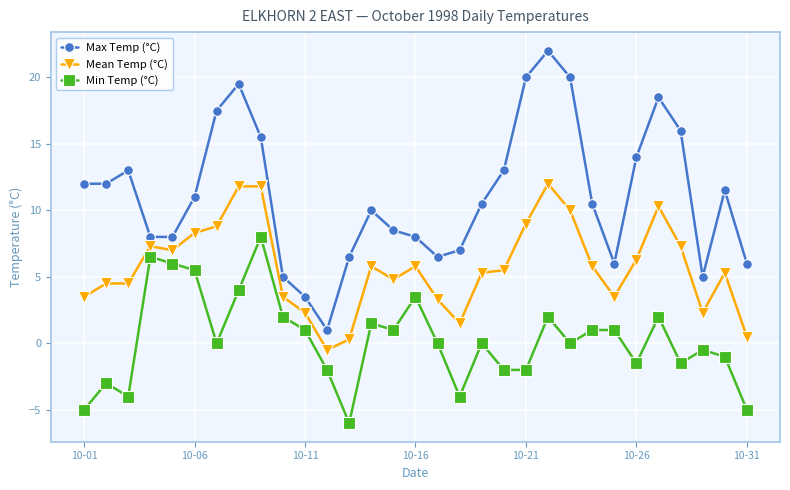

True or false: Max Temp (°C) and Min Temp (°C) intersect in this chart.

False